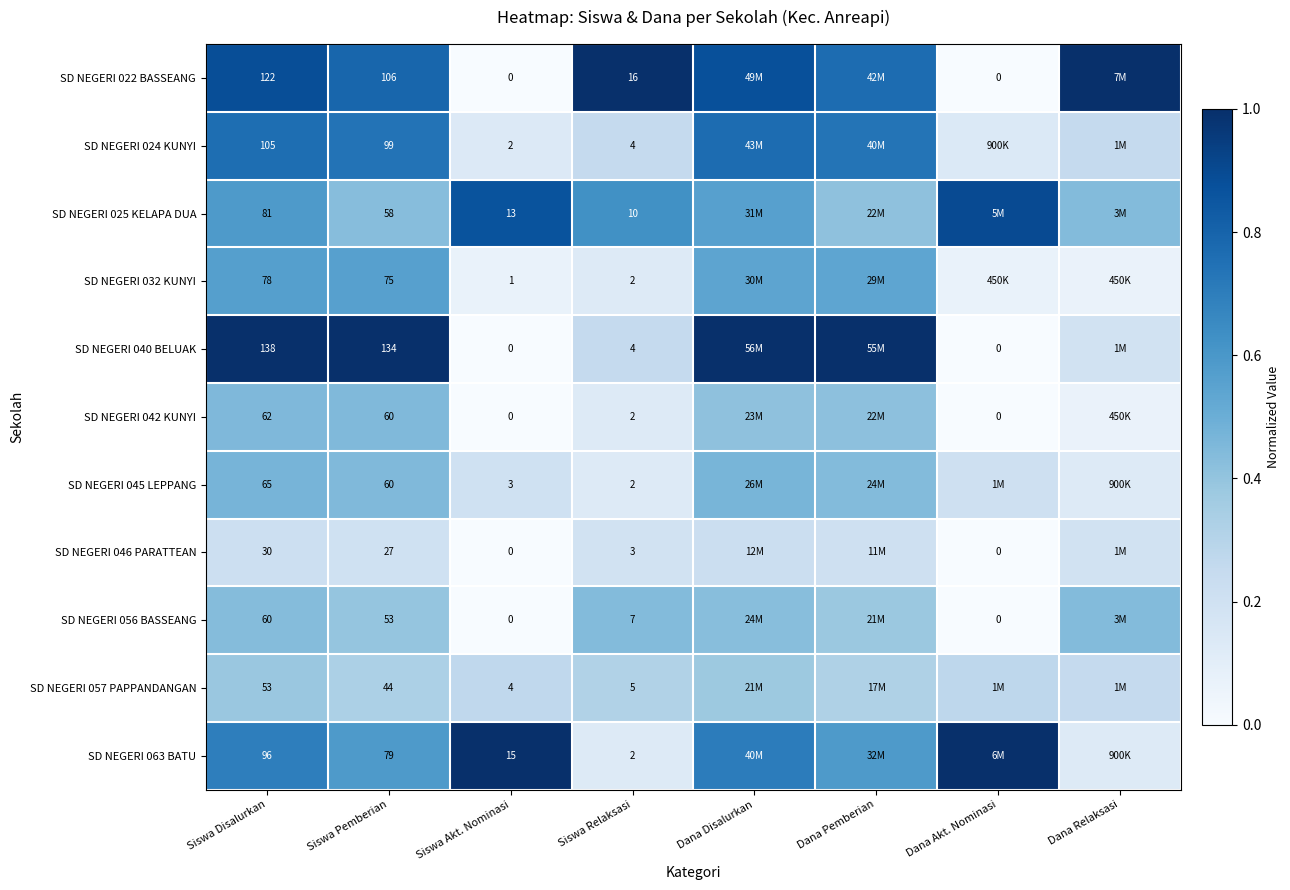

What is the total value across all series at Dana Pemberian?

5.8